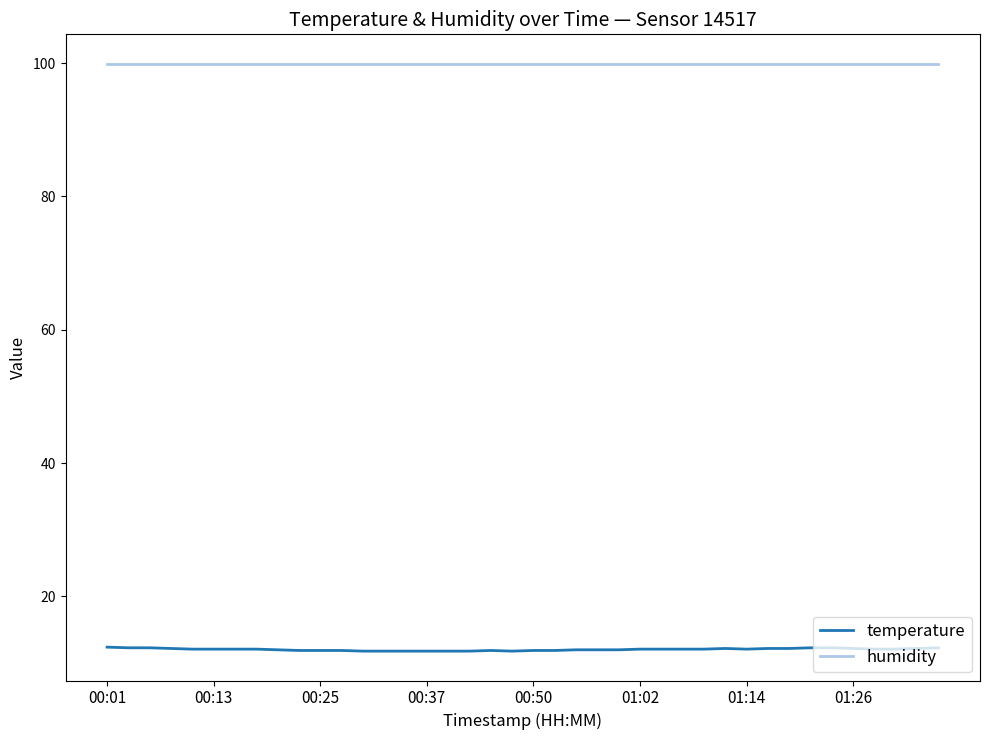

Which series has the widest spread of values?

temperature